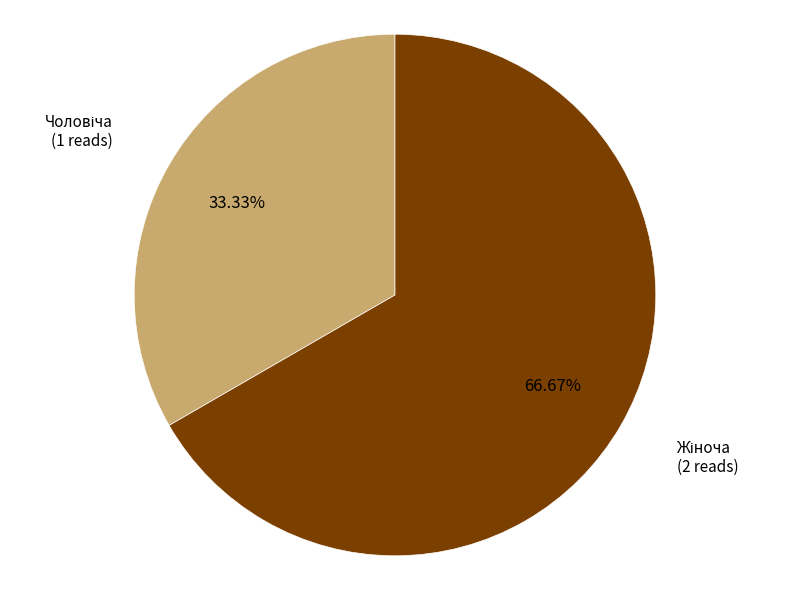

Is there any slice that represents more than half of the pie?

Yes